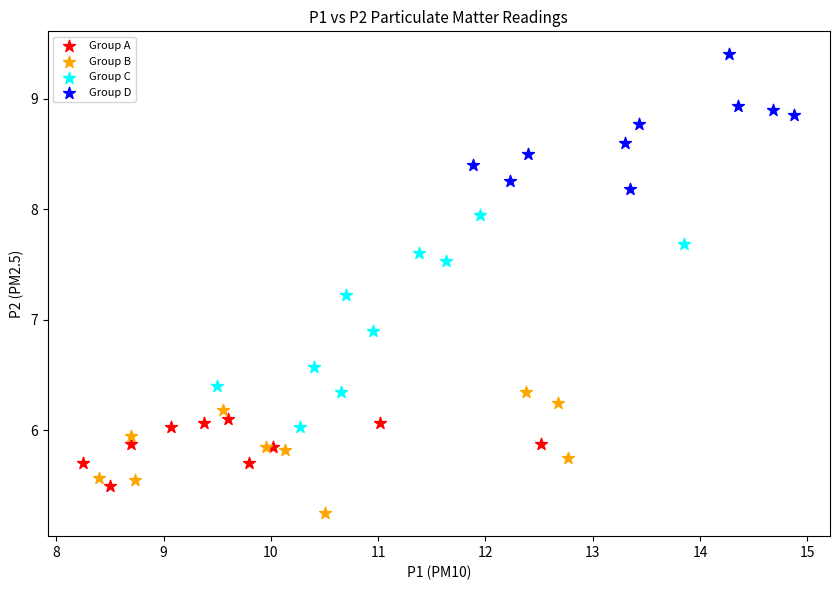

Which series contains the lowest Y value?

Group B